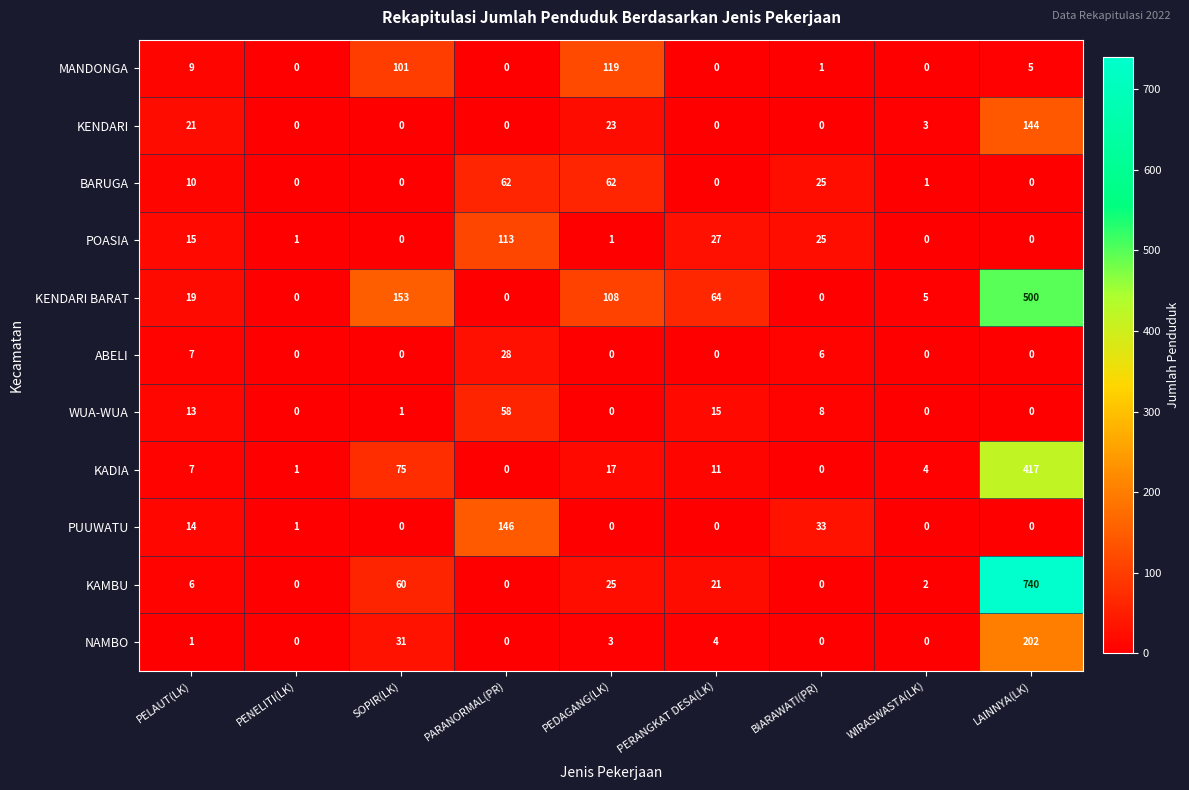

What is the spread (max minus min) of values at BIARAWATI(PR)?

33